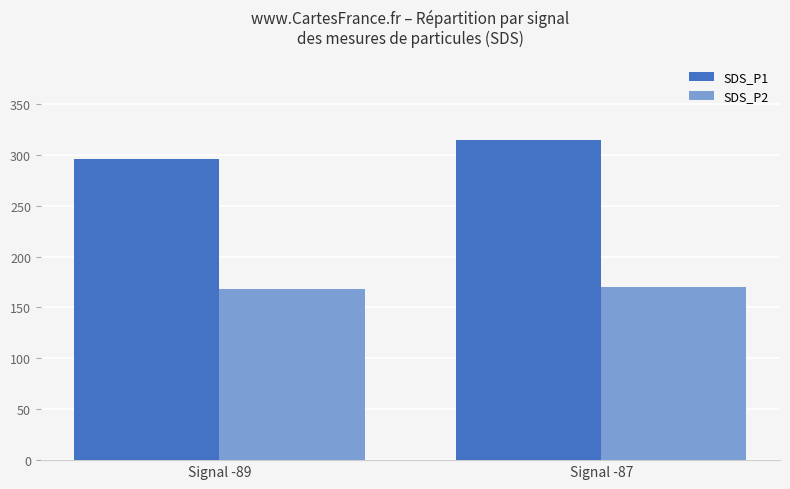

Which category has the highest value across all series?

Signal -87